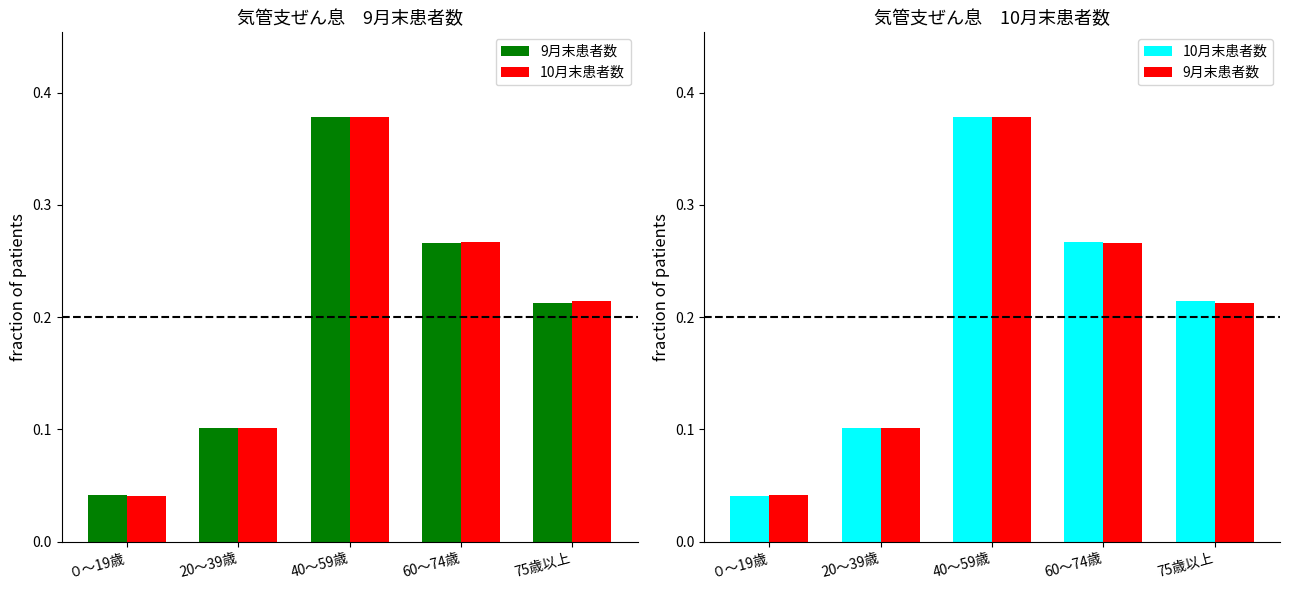

Which series has the largest total across all categories?

9月末患者数